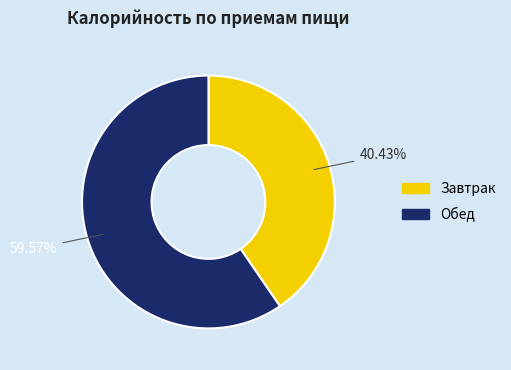

To the nearest percent, what is the average slice percentage?

50%